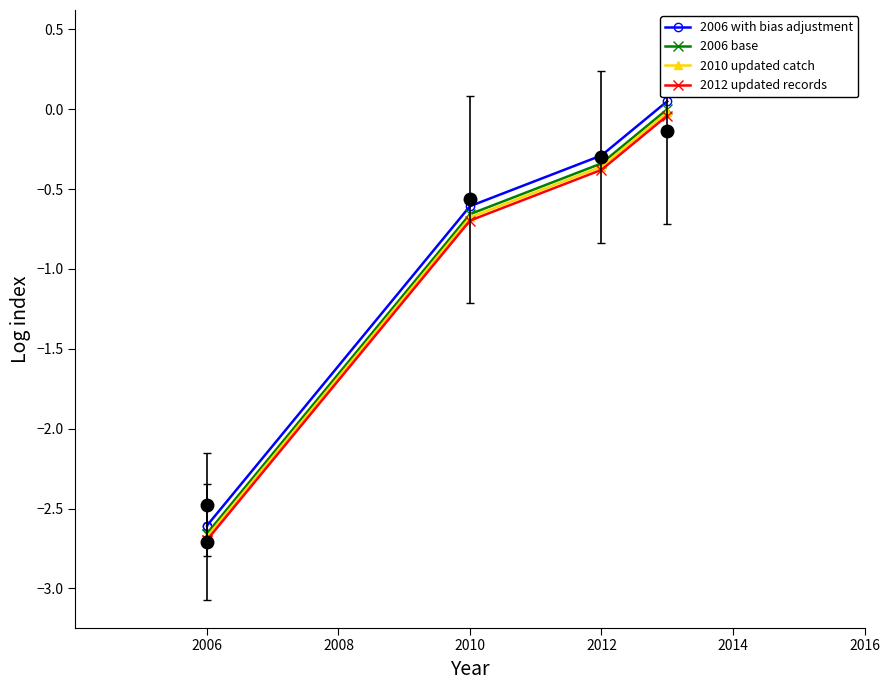

The 2012 updated records series shows -1.1 at 2006. True or false?

False